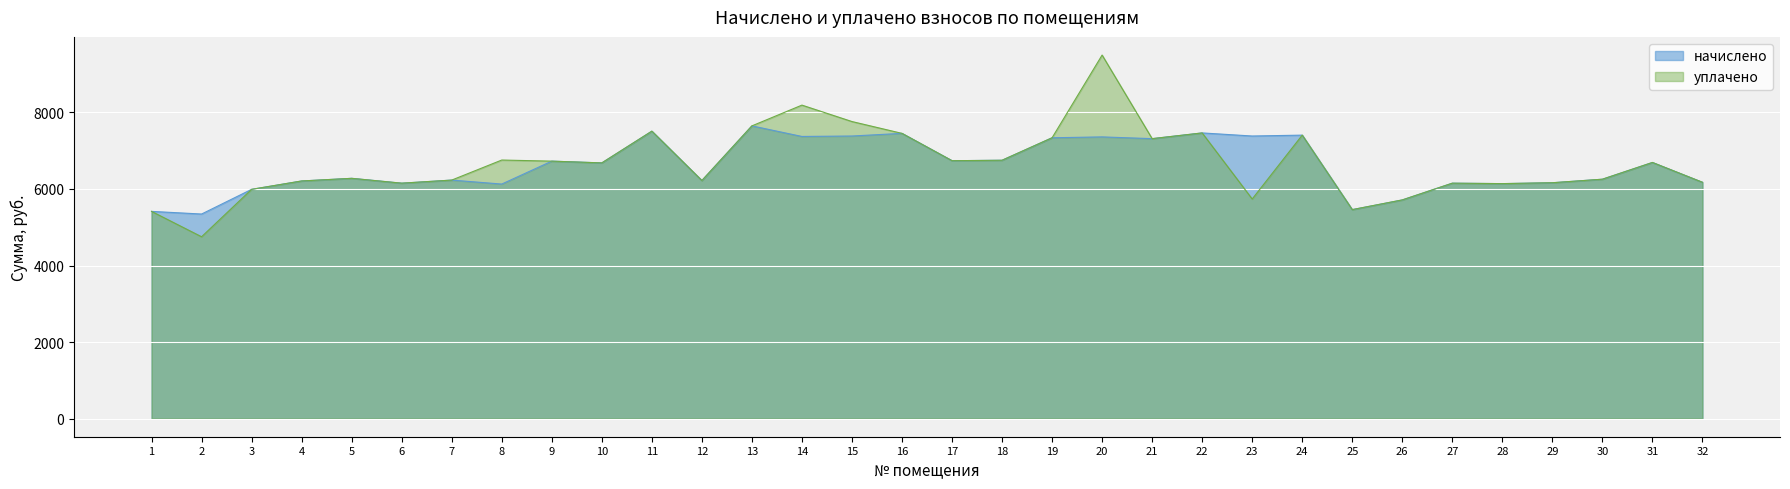

What are all the series names shown in the legend?

начислено, уплачено